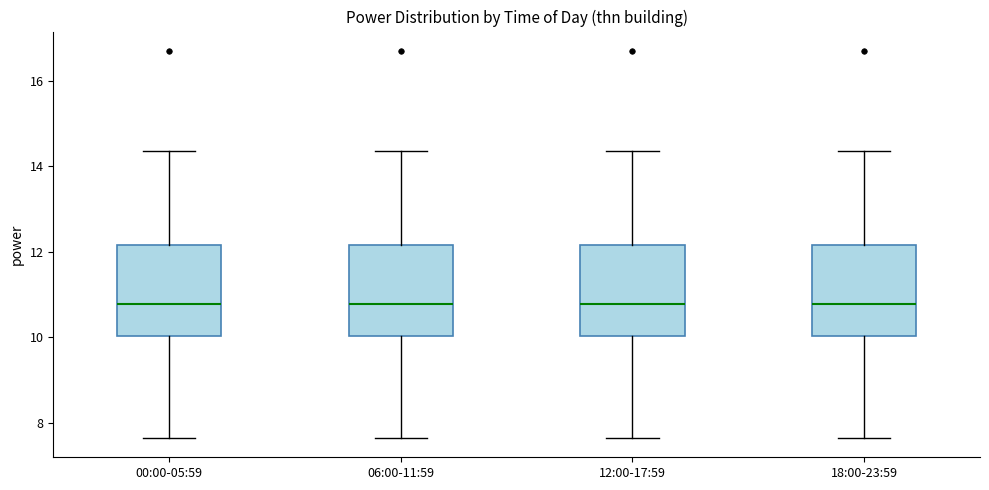

Reading left to right, read every box against the y-axis: the position of its median line, the range the box covers, and the ends of its whiskers. The values are not printed on the chart, so give them approximately, as read against the axis.

00:00-05:59: median 10.8, box 10.0 to 12.2, whiskers 7.6 to 14.4
06:00-11:59: median 10.8, box 10.0 to 12.2, whiskers 7.6 to 14.4
12:00-17:59: median 10.8, box 10.0 to 12.2, whiskers 7.6 to 14.4
18:00-23:59: median 10.8, box 10.0 to 12.2, whiskers 7.6 to 14.4